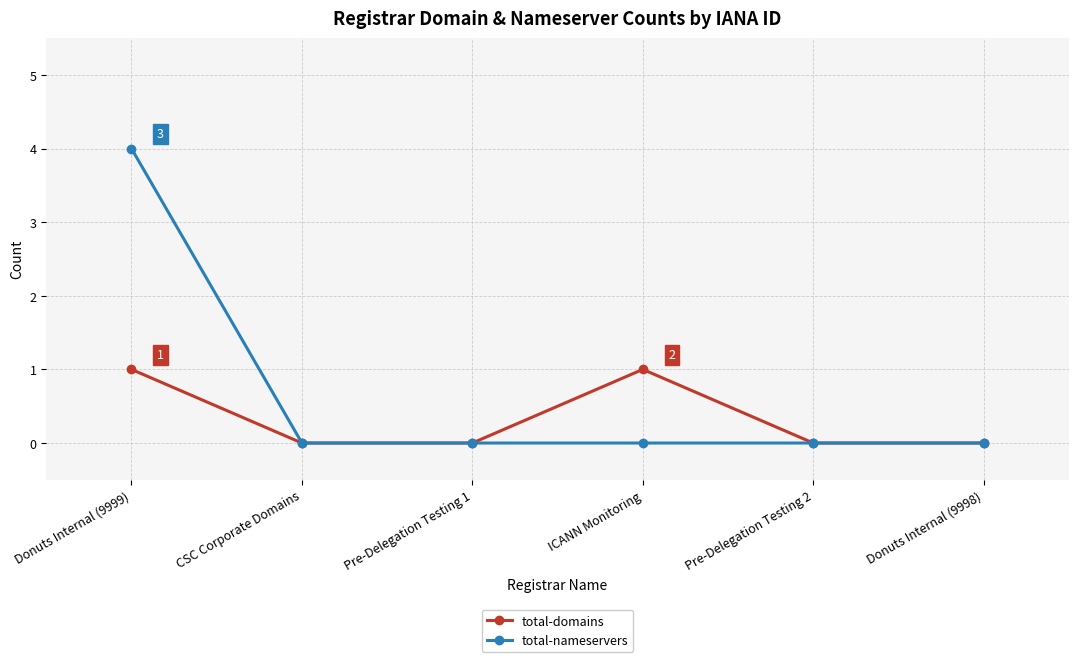

What is the difference between the second highest and second lowest values in the total-domains series?

1